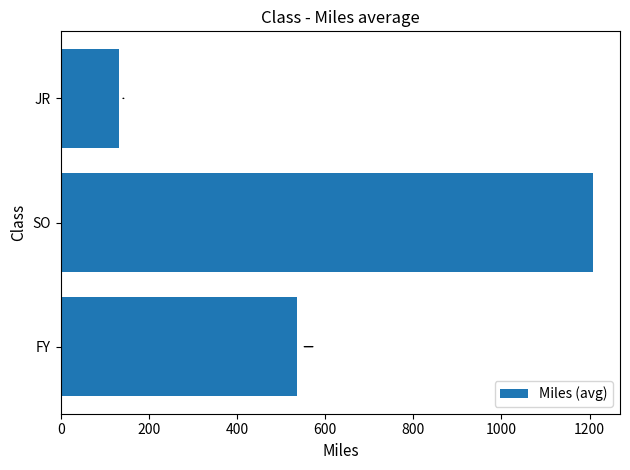

Which category has the lowest value across all series?

JR